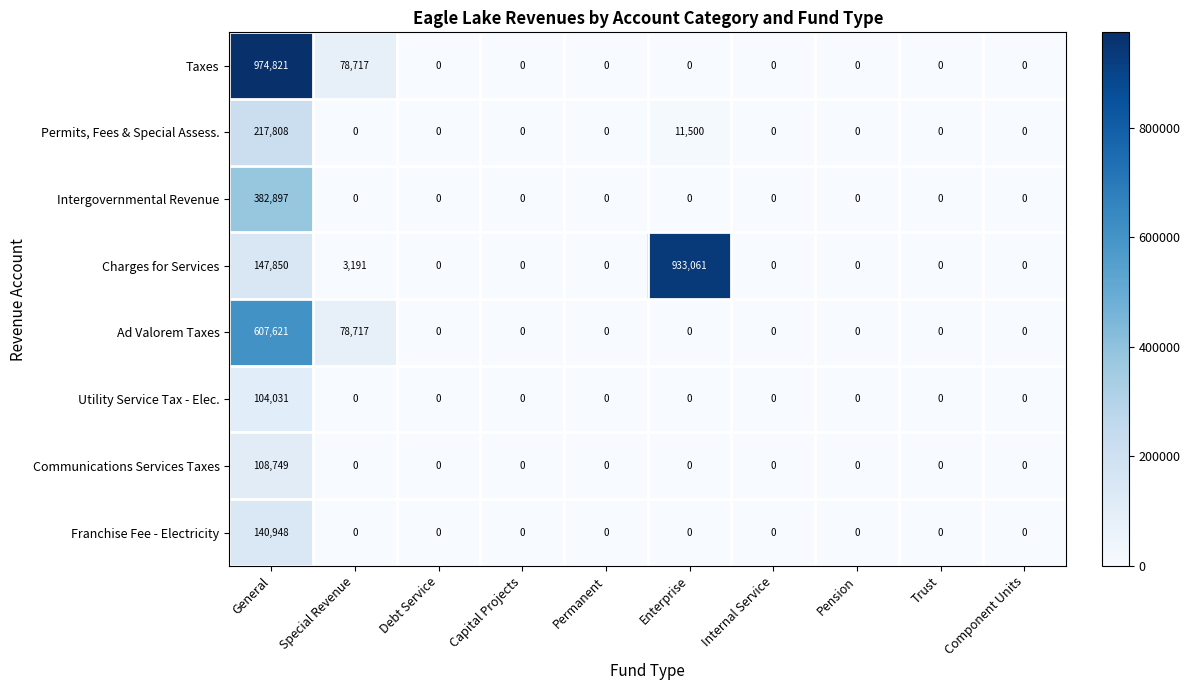

What is the difference between the highest and lowest values at Enterprise?

933061